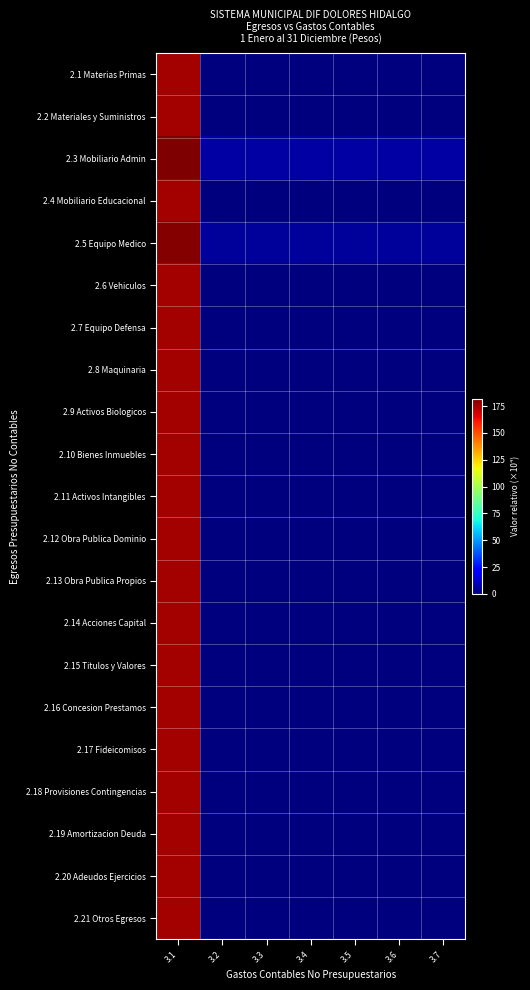

Reading left to right, transcribe all the data shown in this chart.

2.1 Materias Primas: 3.1=176.1	3.2=0.0	3.3=0.0	3.4=0.0	3.5=0.0	3.6=0.0	3.7=0.0
2.2 Materiales y Suministros: 3.1=176.1	3.2=0.0	3.3=0.0	3.4=0.0	3.5=0.0	3.6=0.0	3.7=0.0
2.3 Mobiliario Admin: 3.1=181.8	3.2=5.7	3.3=5.7	3.4=5.7	3.5=5.7	3.6=5.7	3.7=5.7
2.4 Mobiliario Educacional: 3.1=176.1	3.2=0.0	3.3=0.0	3.4=0.0	3.5=0.0	3.6=0.0	3.7=0.0
2.5 Equipo Medico: 3.1=181.0	3.2=4.9	3.3=4.9	3.4=4.9	3.5=4.9	3.6=4.9	3.7=4.9
2.6 Vehiculos: 3.1=176.1	3.2=0.0	3.3=0.0	3.4=0.0	3.5=0.0	3.6=0.0	3.7=0.0
2.7 Equipo Defensa: 3.1=176.1	3.2=0.0	3.3=0.0	3.4=0.0	3.5=0.0	3.6=0.0	3.7=0.0
2.8 Maquinaria: 3.1=176.1	3.2=0.0	3.3=0.0	3.4=0.0	3.5=0.0	3.6=0.0	3.7=0.0
2.9 Activos Biologicos: 3.1=176.1	3.2=0.0	3.3=0.0	3.4=0.0	3.5=0.0	3.6=0.0	3.7=0.0
2.10 Bienes Inmuebles: 3.1=176.1	3.2=0.0	3.3=0.0	3.4=0.0	3.5=0.0	3.6=0.0	3.7=0.0
2.11 Activos Intangibles: 3.1=176.1	3.2=0.0	3.3=0.0	3.4=0.0	3.5=0.0	3.6=0.0	3.7=0.0
2.12 Obra Publica Dominio: 3.1=176.1	3.2=0.0	3.3=0.0	3.4=0.0	3.5=0.0	3.6=0.0	3.7=0.0
2.13 Obra Publica Propios: 3.1=176.1	3.2=0.0	3.3=0.0	3.4=0.0	3.5=0.0	3.6=0.0	3.7=0.0
2.14 Acciones Capital: 3.1=176.1	3.2=0.0	3.3=0.0	3.4=0.0	3.5=0.0	3.6=0.0	3.7=0.0
2.15 Titulos y Valores: 3.1=176.1	3.2=0.0	3.3=0.0	3.4=0.0	3.5=0.0	3.6=0.0	3.7=0.0
2.16 Concesion Prestamos: 3.1=176.1	3.2=0.0	3.3=0.0	3.4=0.0	3.5=0.0	3.6=0.0	3.7=0.0
2.17 Fideicomisos: 3.1=176.1	3.2=0.0	3.3=0.0	3.4=0.0	3.5=0.0	3.6=0.0	3.7=0.0
2.18 Provisiones Contingencias: 3.1=176.1	3.2=0.0	3.3=0.0	3.4=0.0	3.5=0.0	3.6=0.0	3.7=0.0
2.19 Amortizacion Deuda: 3.1=176.1	3.2=0.0	3.3=0.0	3.4=0.0	3.5=0.0	3.6=0.0	3.7=0.0
2.20 Adeudos Ejercicios: 3.1=176.1	3.2=0.0	3.3=0.0	3.4=0.0	3.5=0.0	3.6=0.0	3.7=0.0
2.21 Otros Egresos: 3.1=176.1	3.2=0.0	3.3=0.0	3.4=0.0	3.5=0.0	3.6=0.0	3.7=0.0